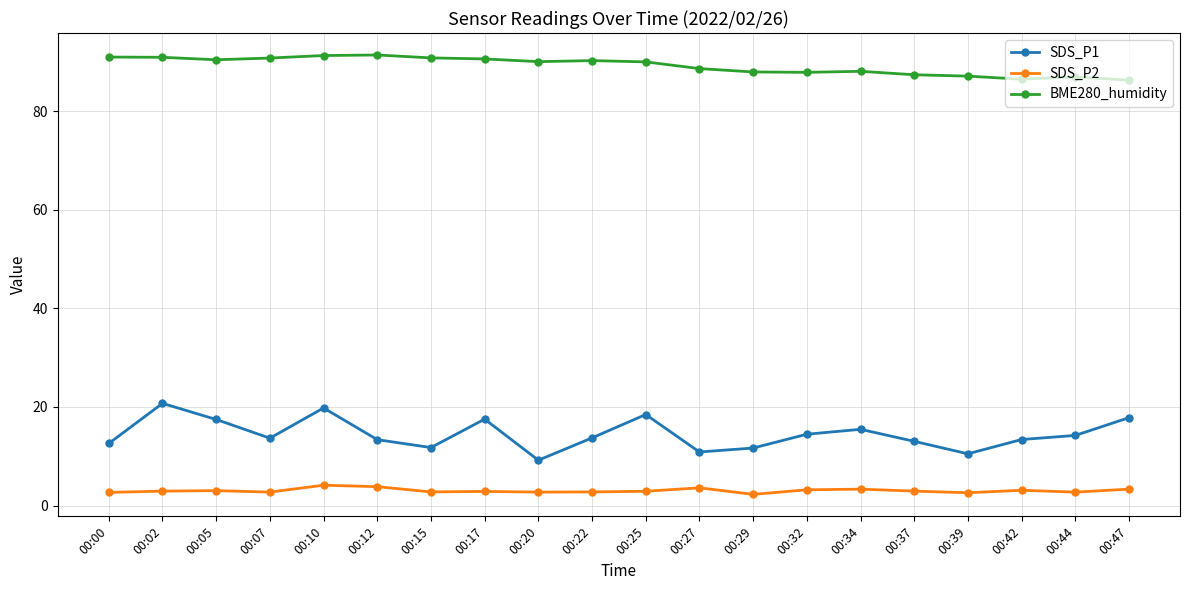

Count the number of categories in the chart.

20